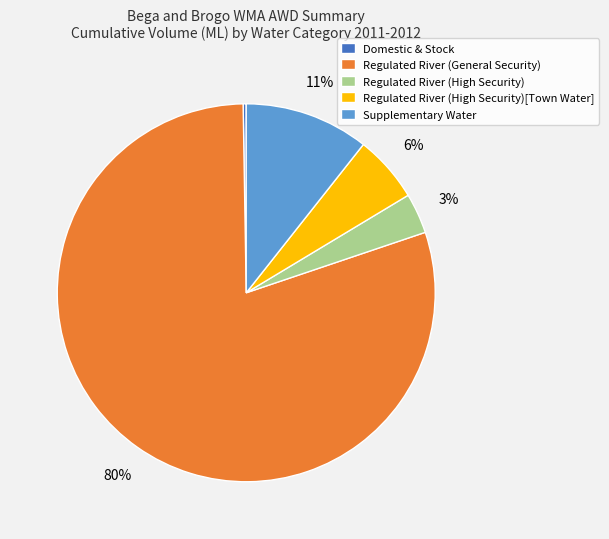

To the nearest percent, what is the difference between the Regulated River (High Security)[Town Water] and Regulated River (General Security) slice percentages?

74%